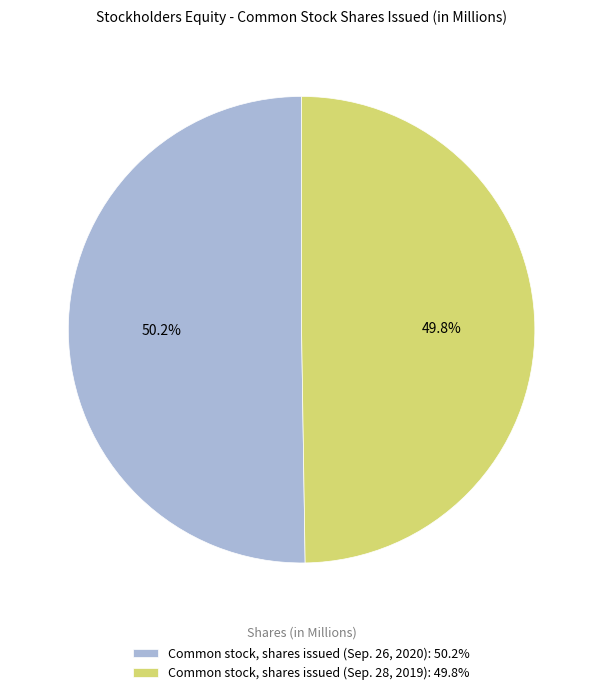

What percentage is NOT represented by Common stock, shares issued (Sep. 26, 2020): 50.2%?

49.8%